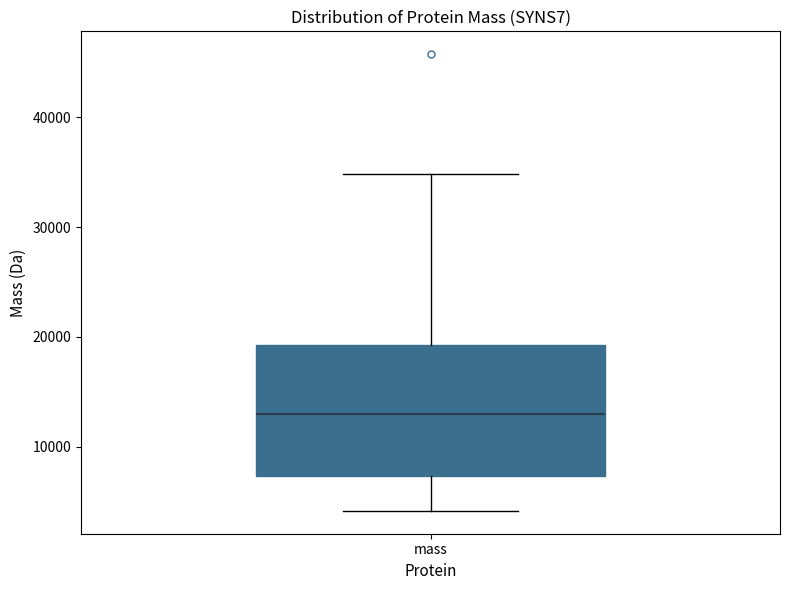

Read this box plot against the y-axis: the position of the median line, the range covered by the box, and the ends of both whiskers. The values are not printed on the chart, so give them approximately, as read against the axis.

median 13000, box 7000 to 19000, whiskers 4000 to 35000